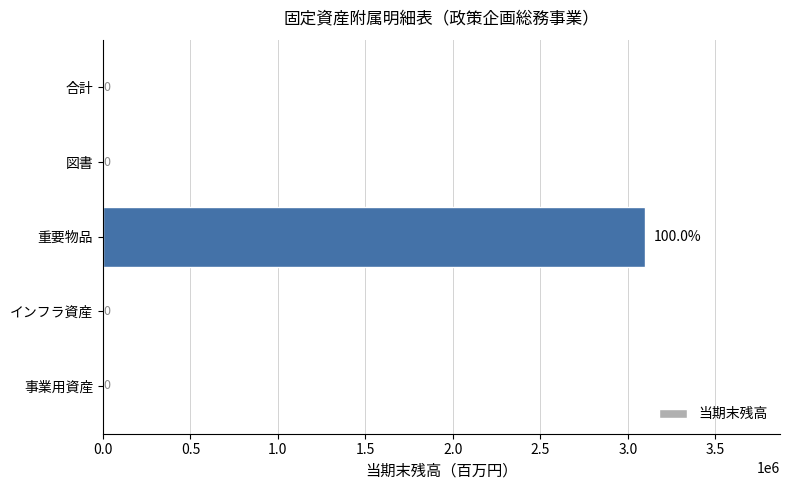

The chart shows a value of 0 at 合計. True or false?

True